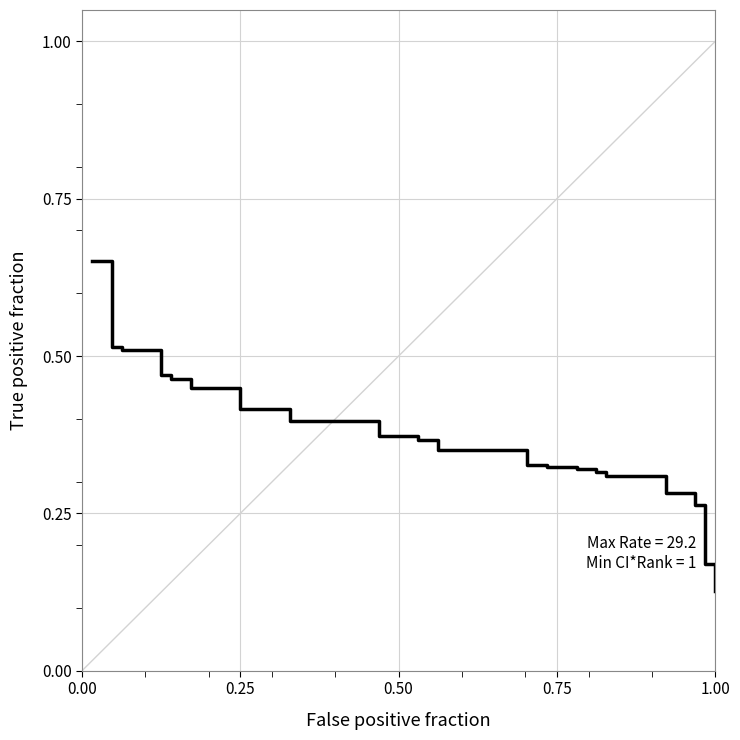

Does the chart have visible grid lines?

Yes